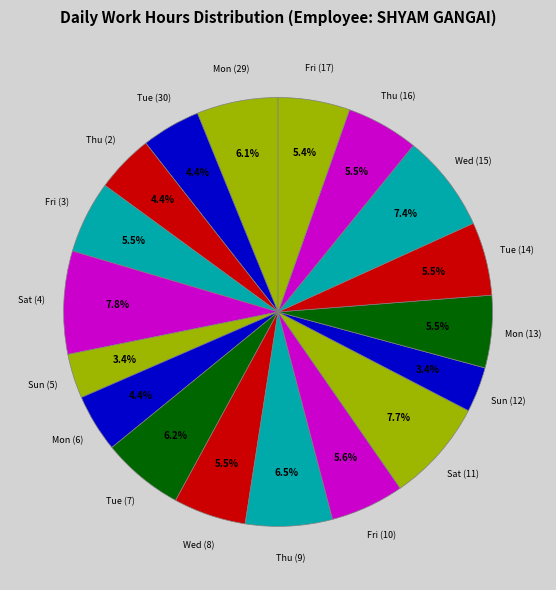

Does any single category account for the majority?

No